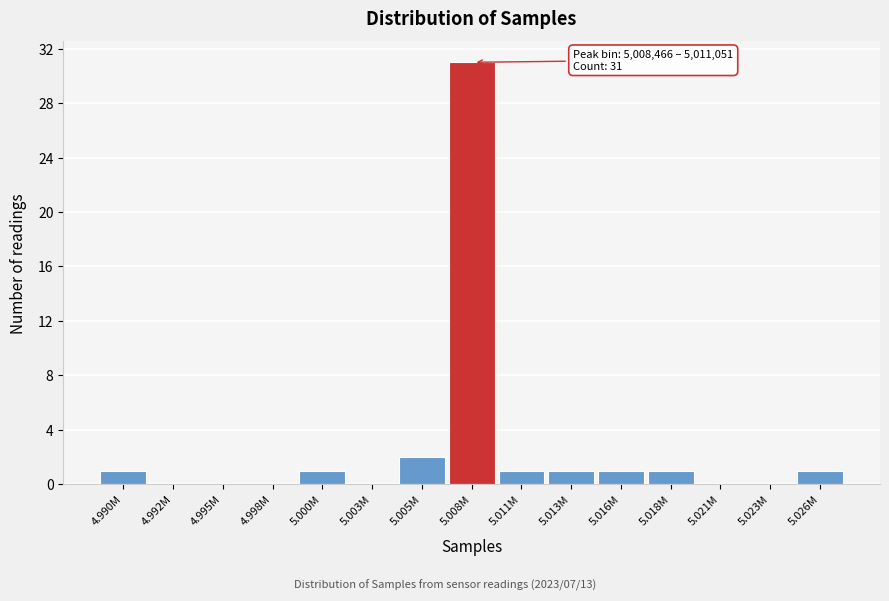

Reading left to right, what are all the values shown in this chart?

4.990M=1	4.992M=0	4.995M=0	4.998M=0	5.000M=1	5.003M=0	5.005M=2	5.008M=31	5.011M=1	5.013M=1	5.016M=1	5.018M=1	5.021M=0	5.023M=0	5.026M=1